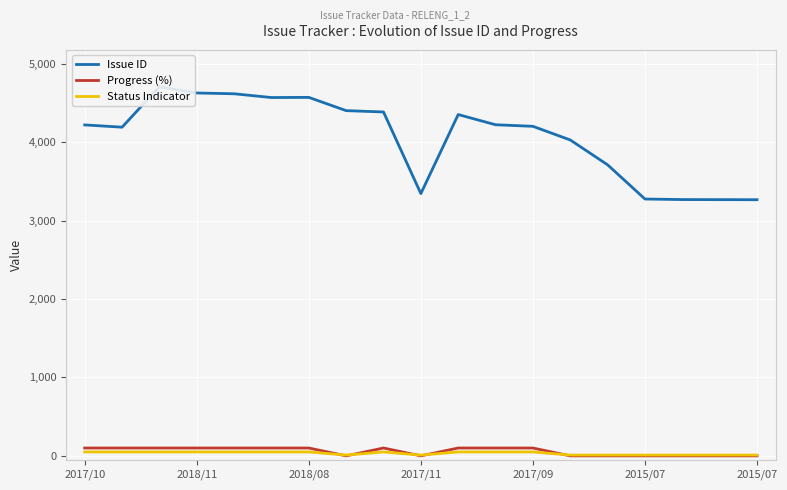

What are all the series names shown in the legend?

Issue ID, Progress (%), Status Indicator